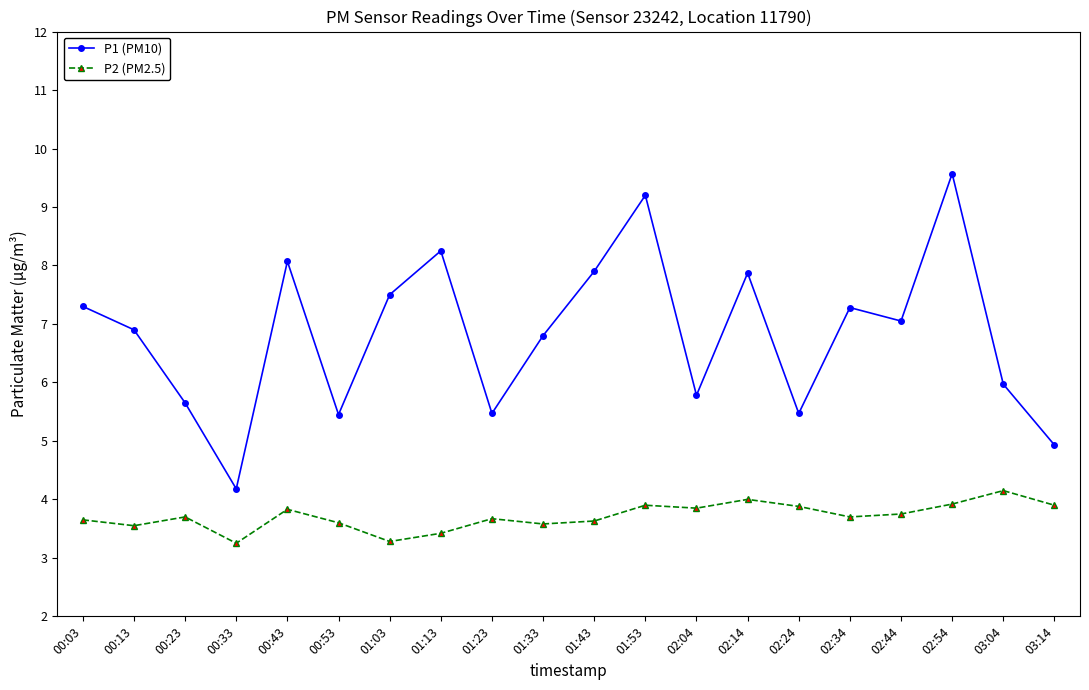

Which series changed the most between 00:13 and 01:13?

P1 (PM10)